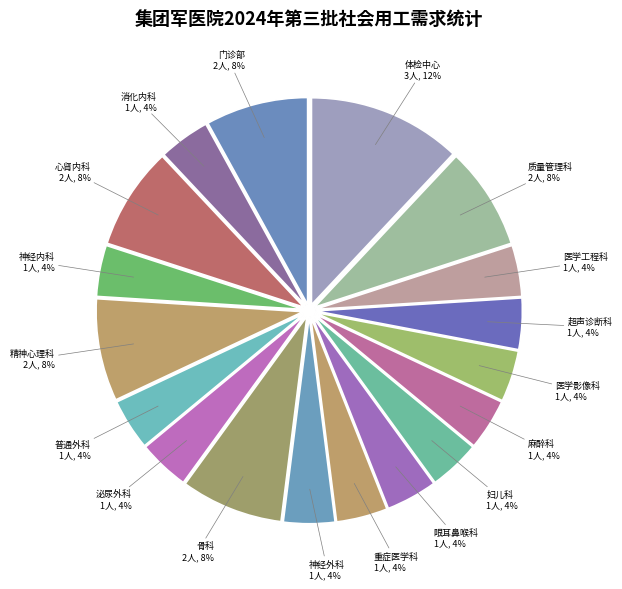

To the nearest percent, what percentage of the pie is 麻醉科 1人, 4%?

4%